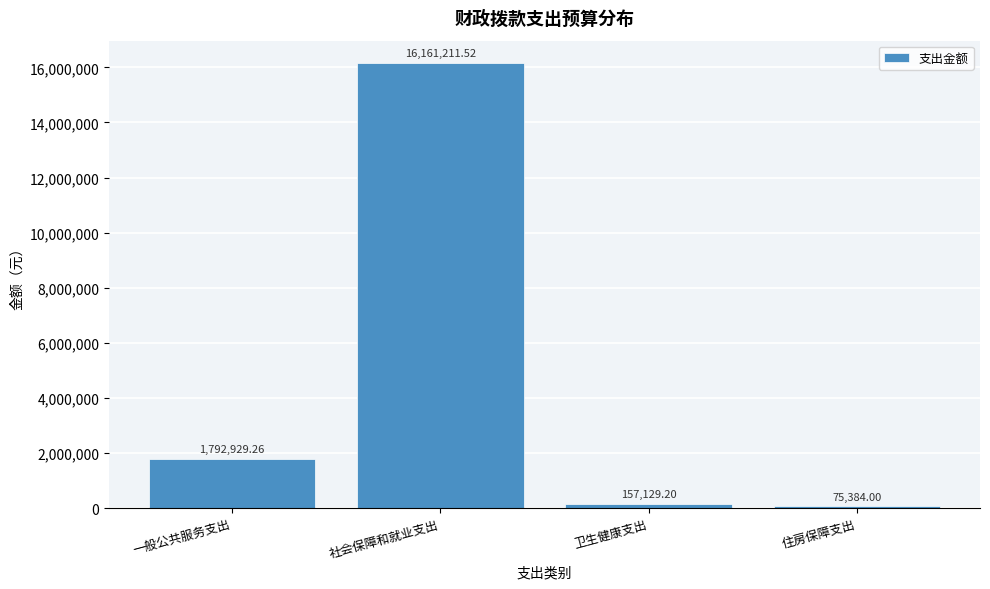

What is the difference between the values at 住房保障支出 and 卫生健康支出?

81745.2